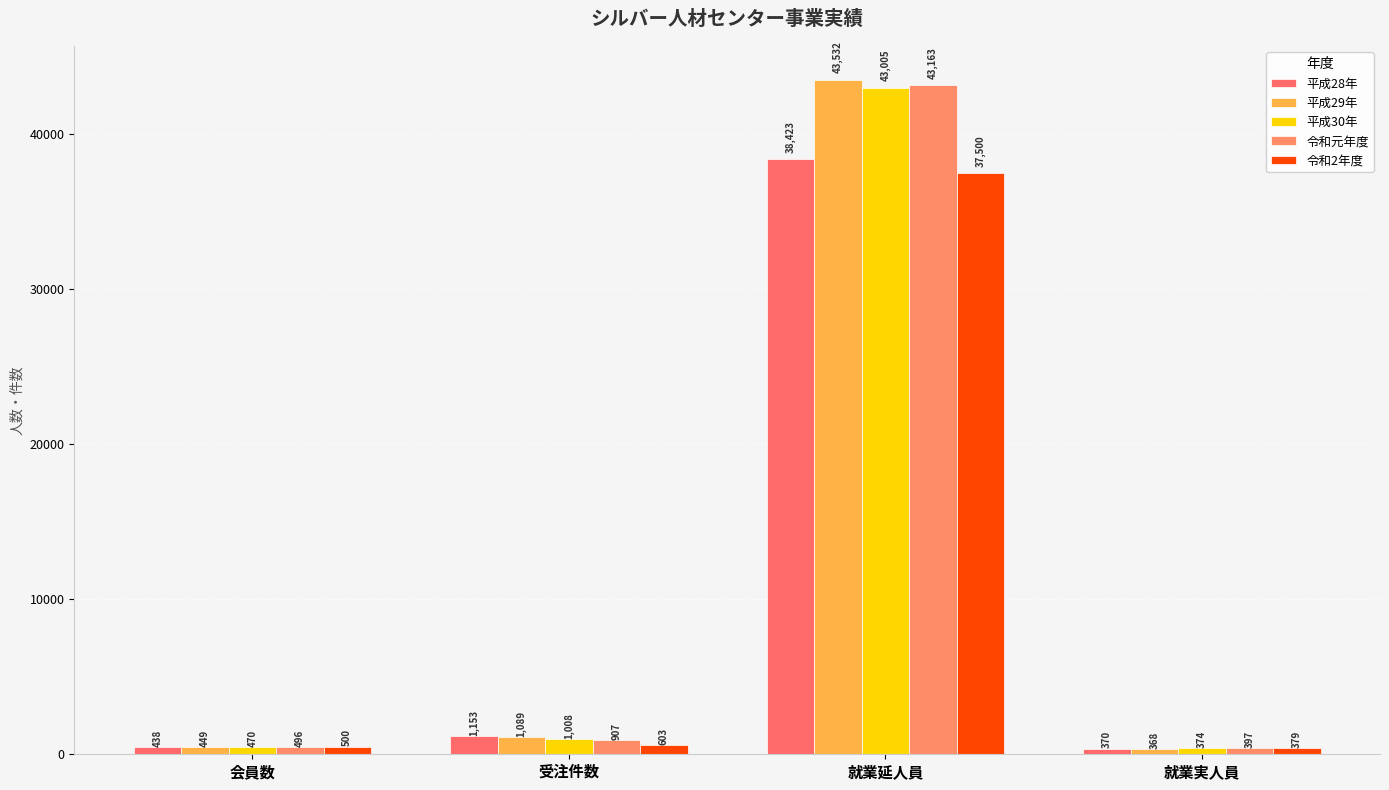

What is the average value of the 令和元年度 series?

11241